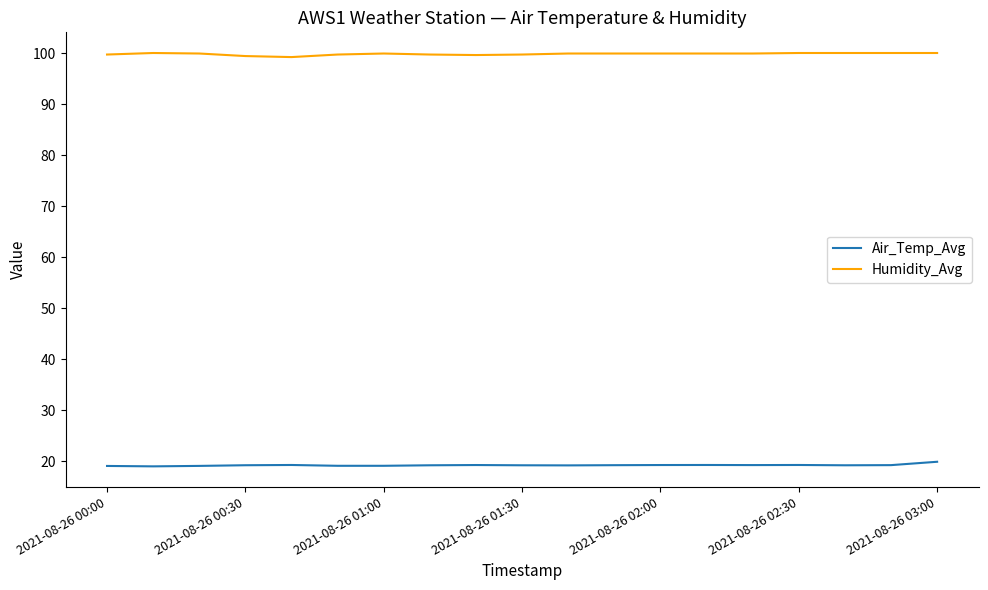

True or false: Humidity_Avg and Air_Temp_Avg cross at least once.

False